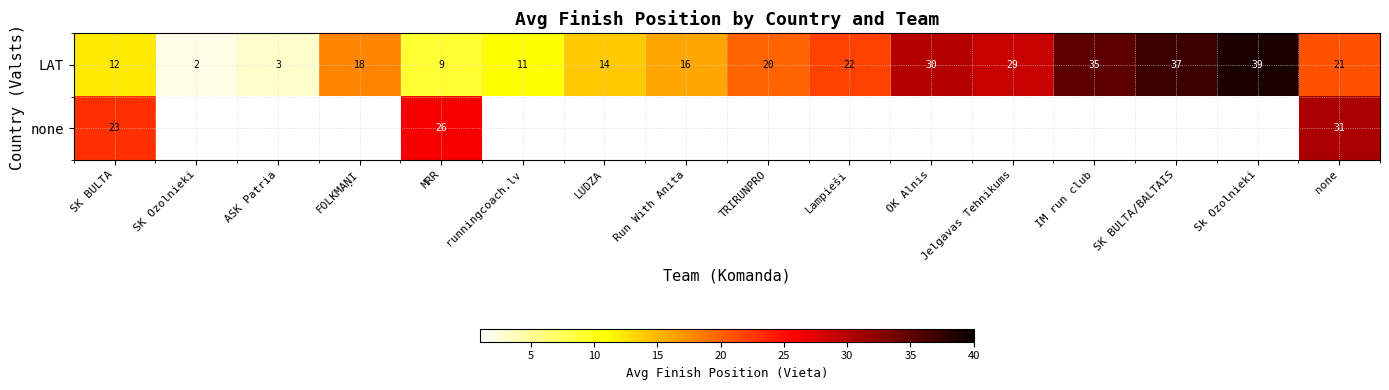

How many values in the LAT series are below 20?

8